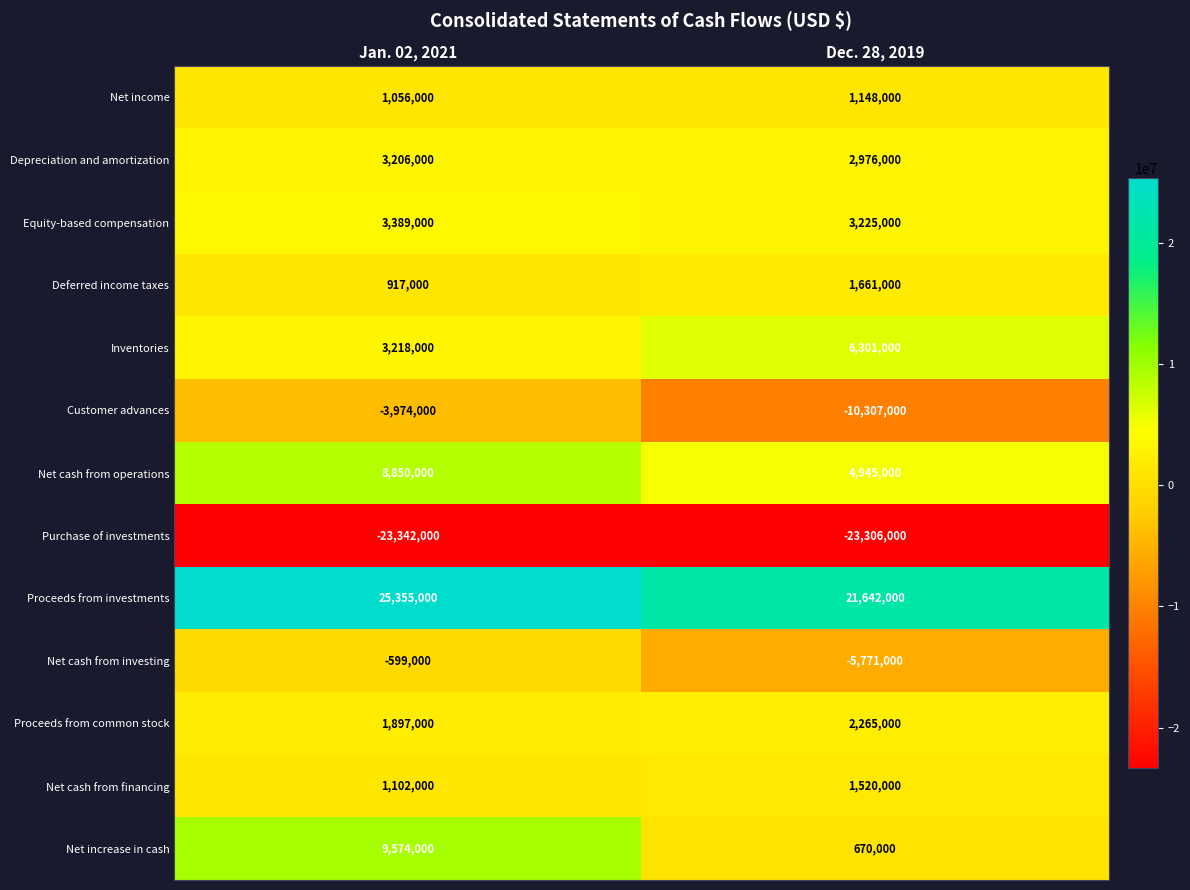

At which category does the chart reach its minimum across all series?

Jan. 02, 2021